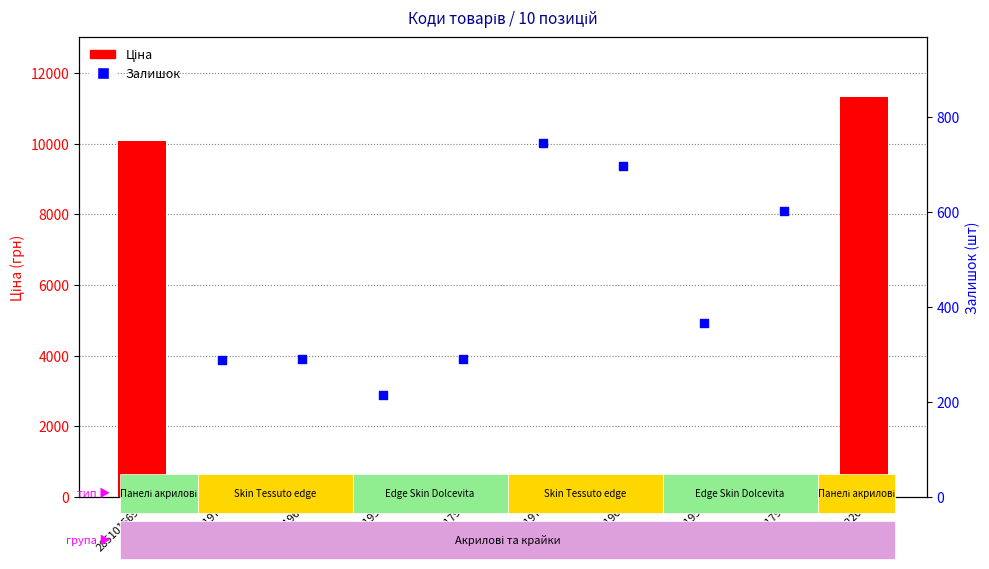

Is the value of Ціна at 285101569 greater than the value of Залишок at 239752197?

Yes